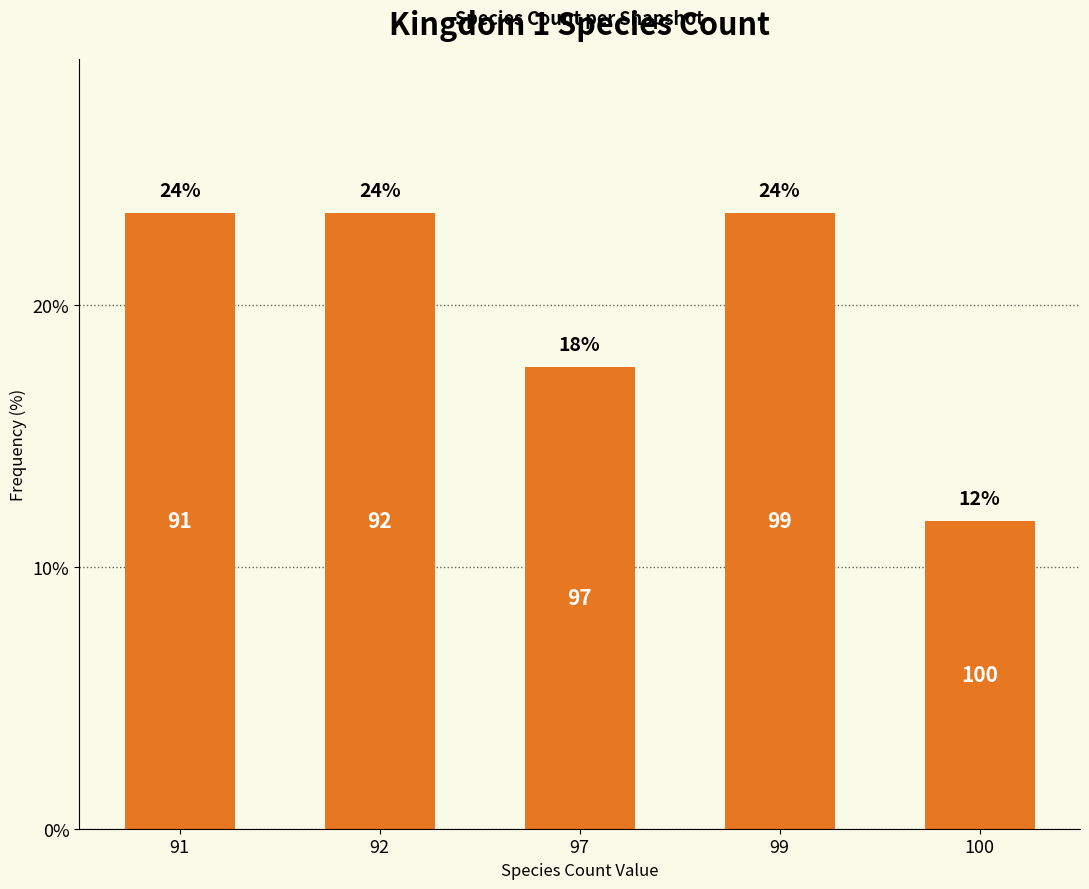

The value at 97 is 17.6. True or false?

True